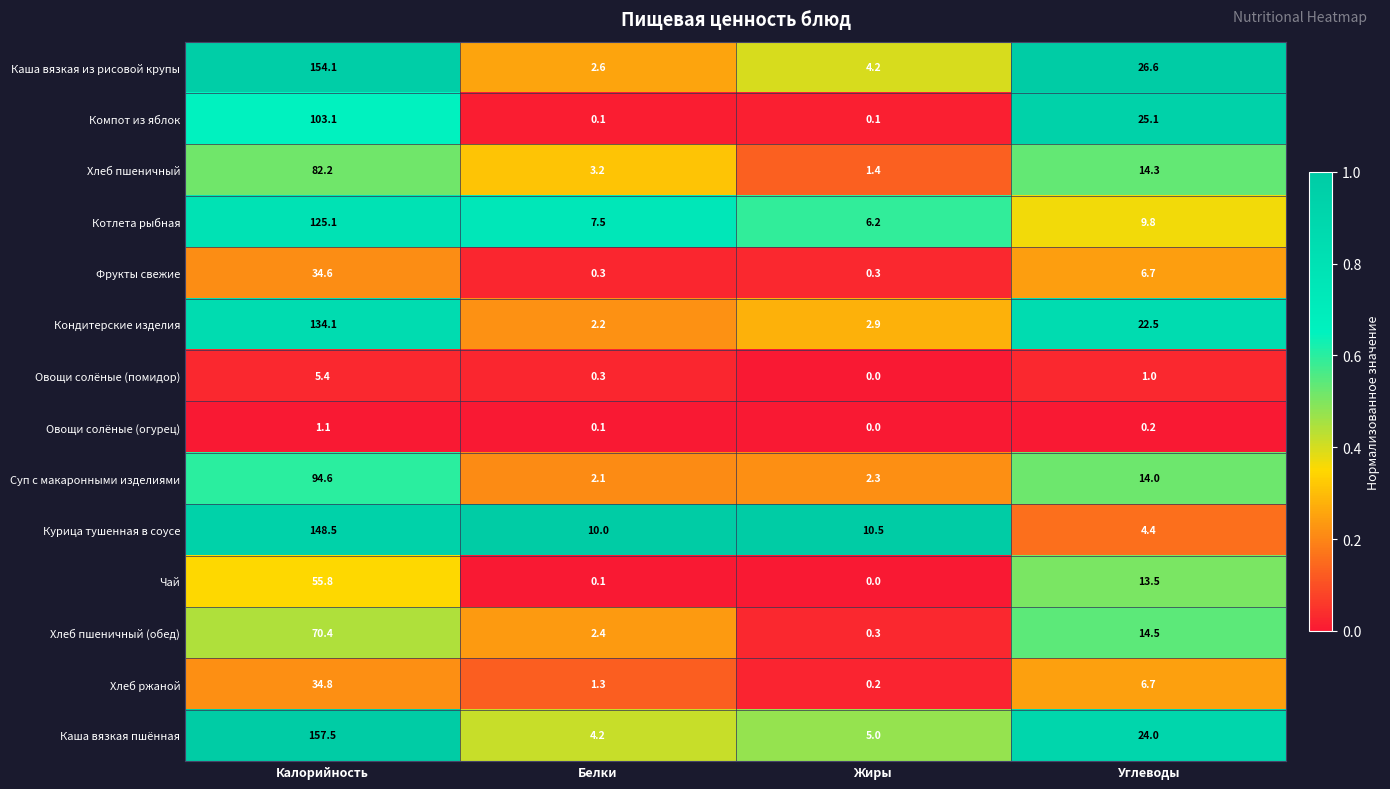

Between Белки and Жиры, which series saw the biggest shift?

Хлеб пшеничный (обед)